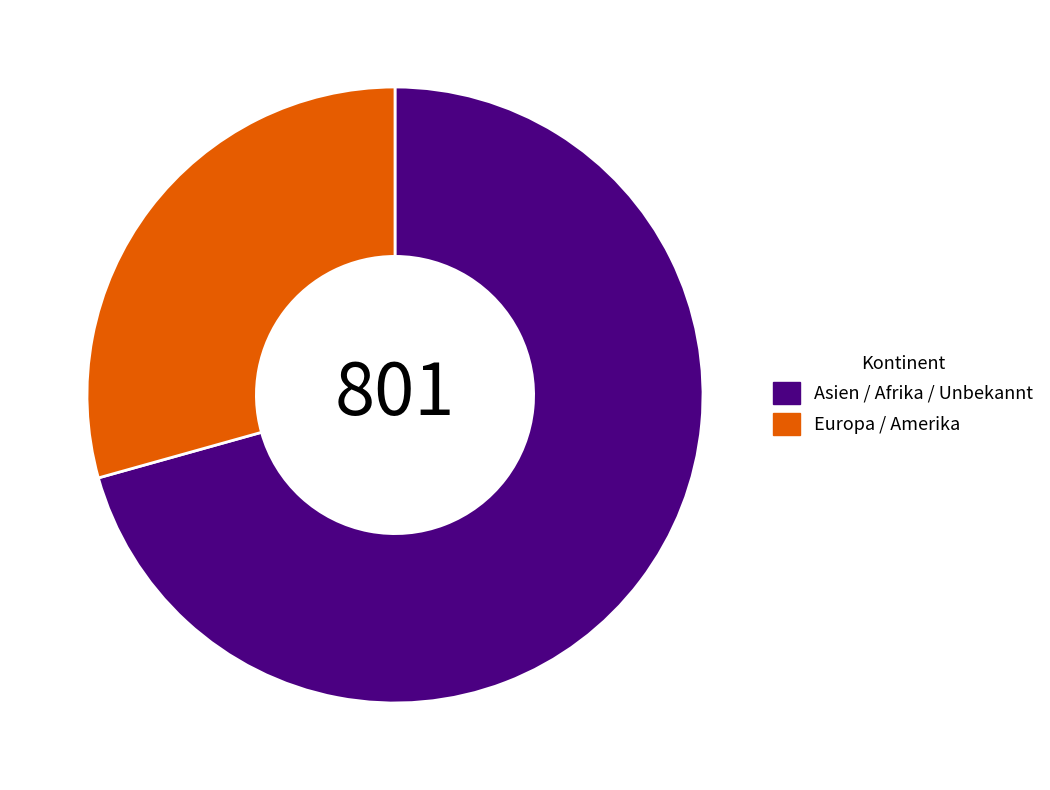

How many segments does this pie chart have?

2